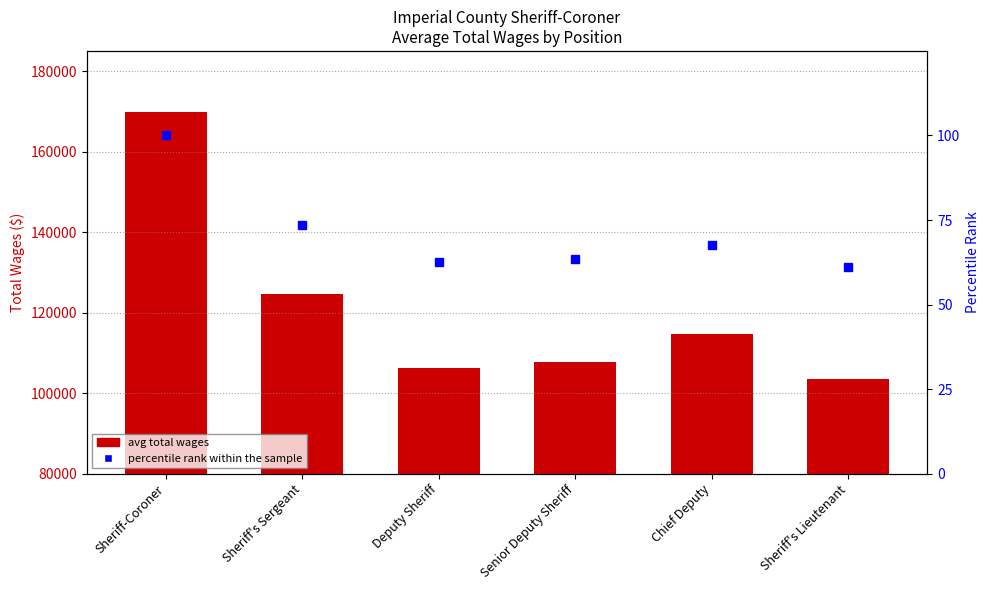

Is the value of percentile rank within the sample at Chief Deputy greater than the value of avg total wages at Sheriff's Lieutenant?

No